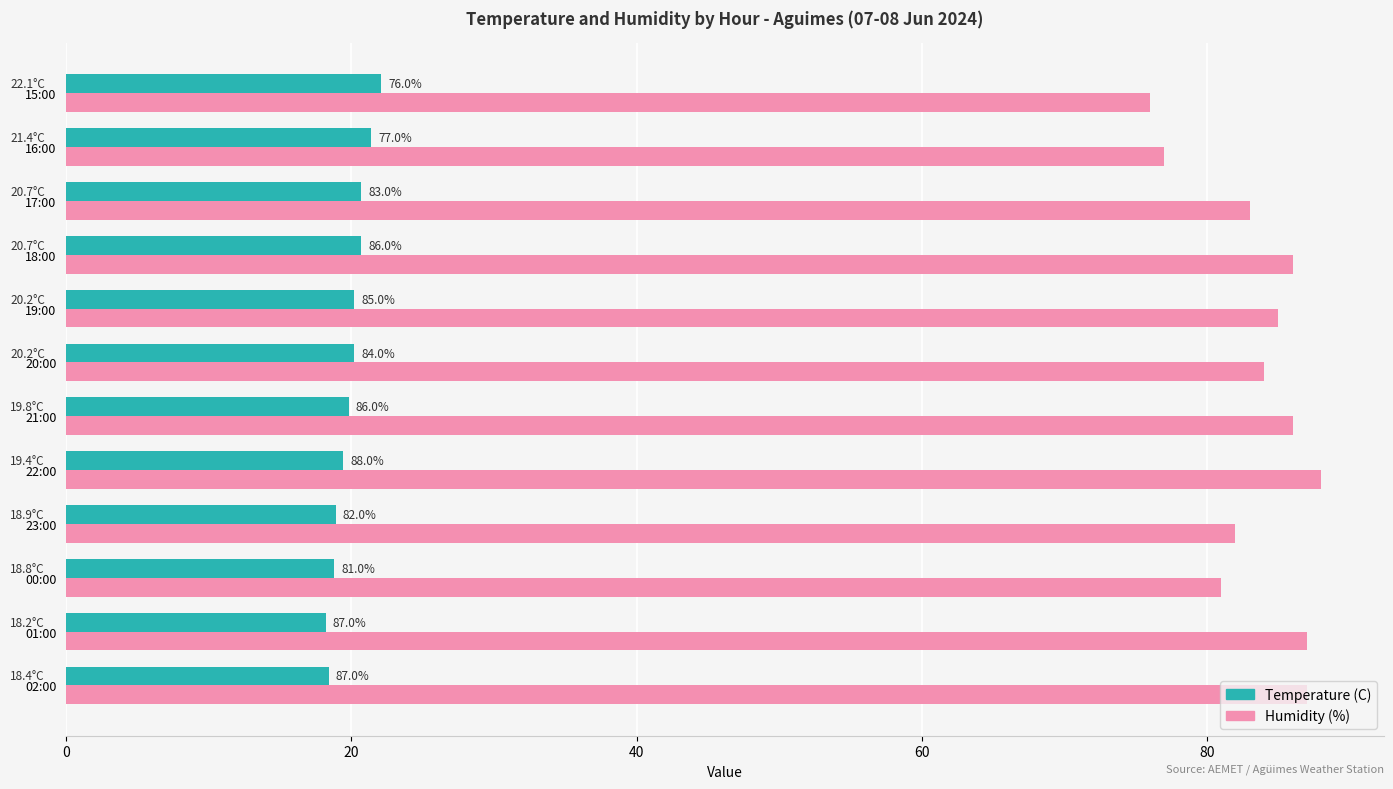

At which label does Humidity (%) reach its minimum?

15:00